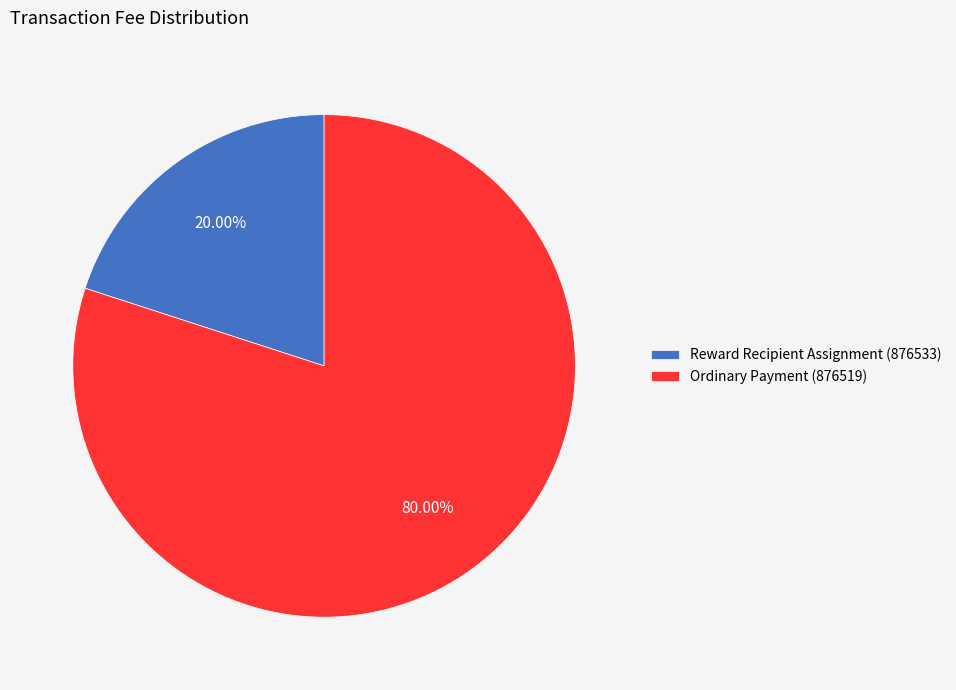

Which category accounts for the majority?

Ordinary Payment (876519)